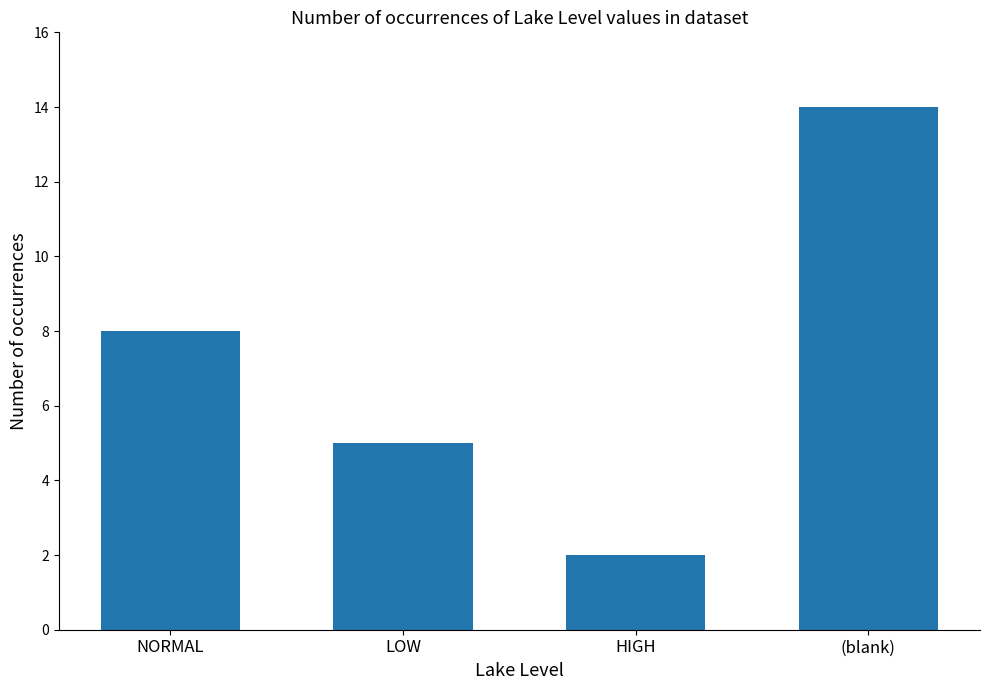

Reading left to right, transcribe all the data shown in this chart.

NORMAL=8	LOW=5	HIGH=2	(blank)=14